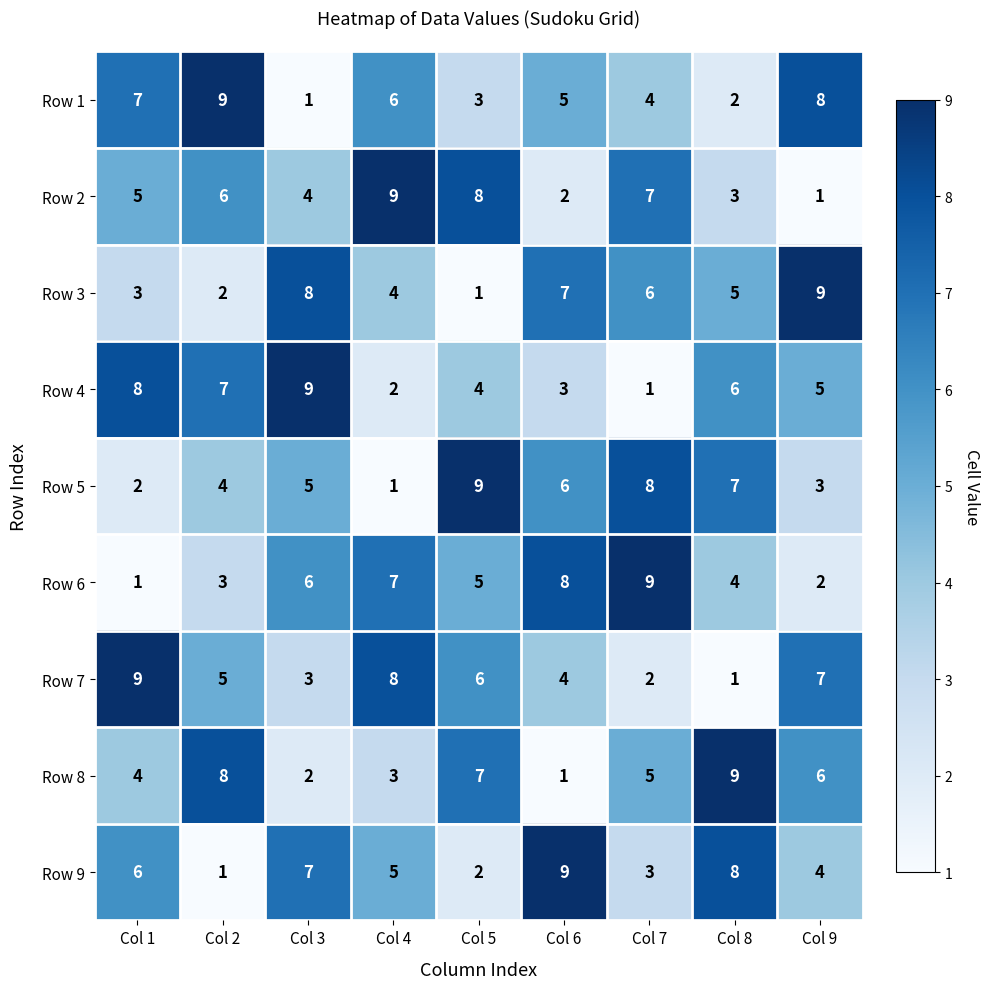

Where is Row 5 nearest to the value 5?

Col 3